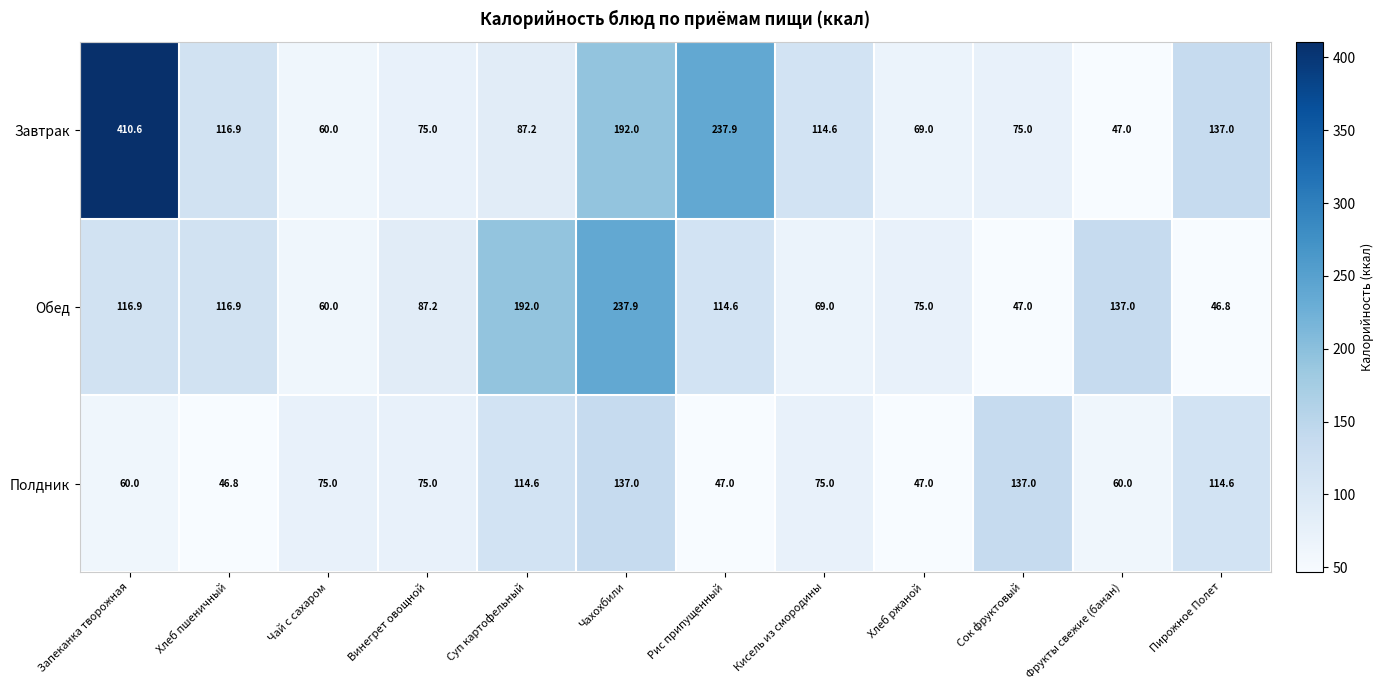

What is the spread (max minus min) of values at Фрукты свежие (банан)?

90.0